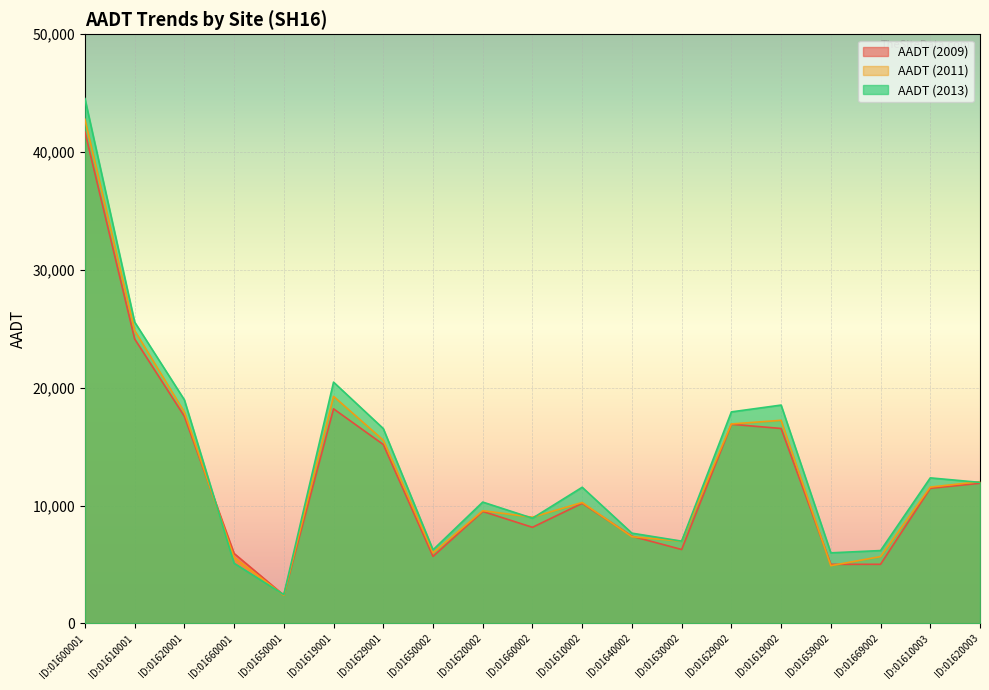

What is the average value of the AADT (2011) series?

12938